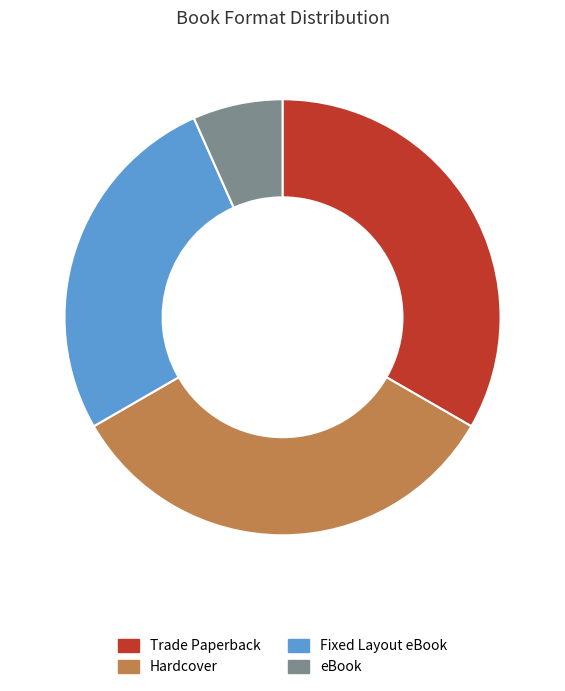

Does Fixed Layout eBook represent more than half of the total?

No